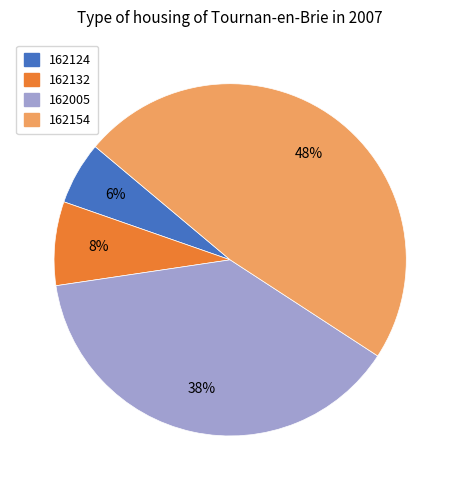

Is there any slice that represents more than half of the pie?

No